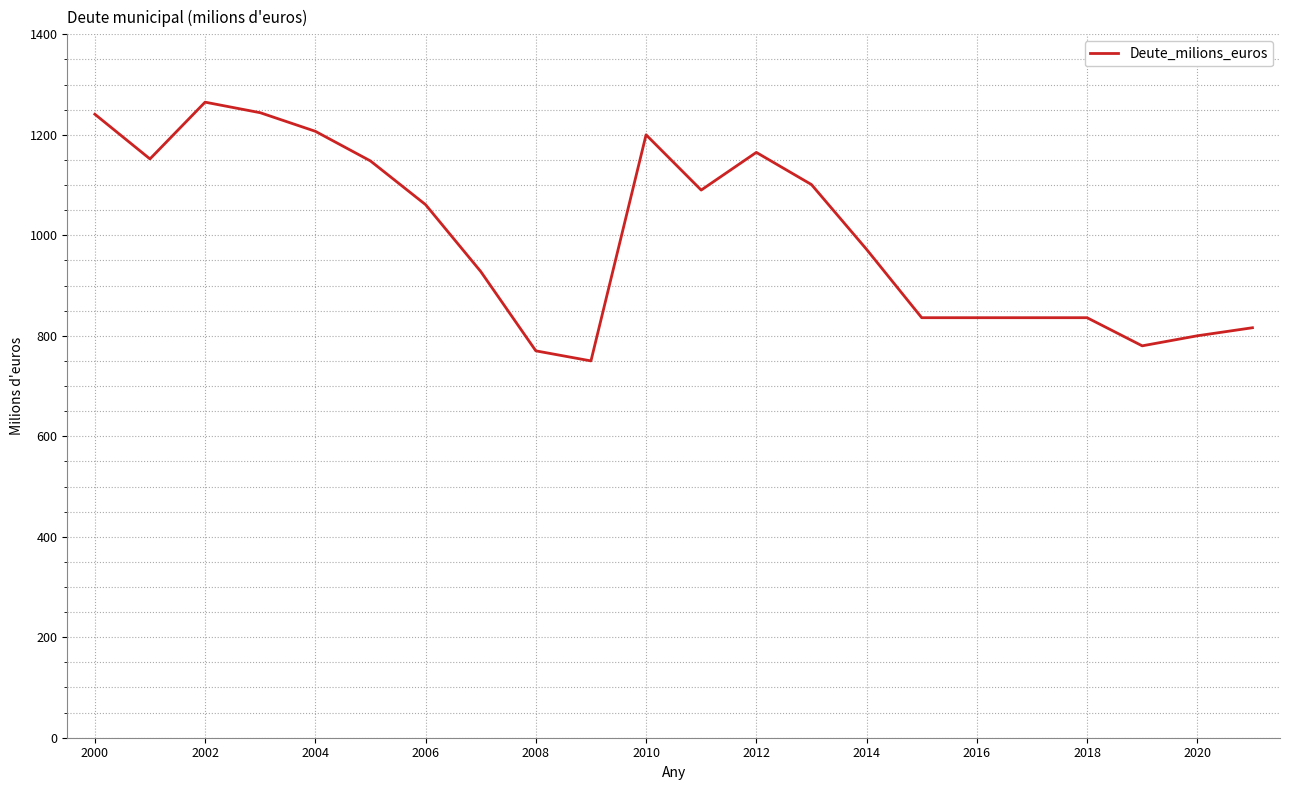

What is the minimum value shown in the chart?

750